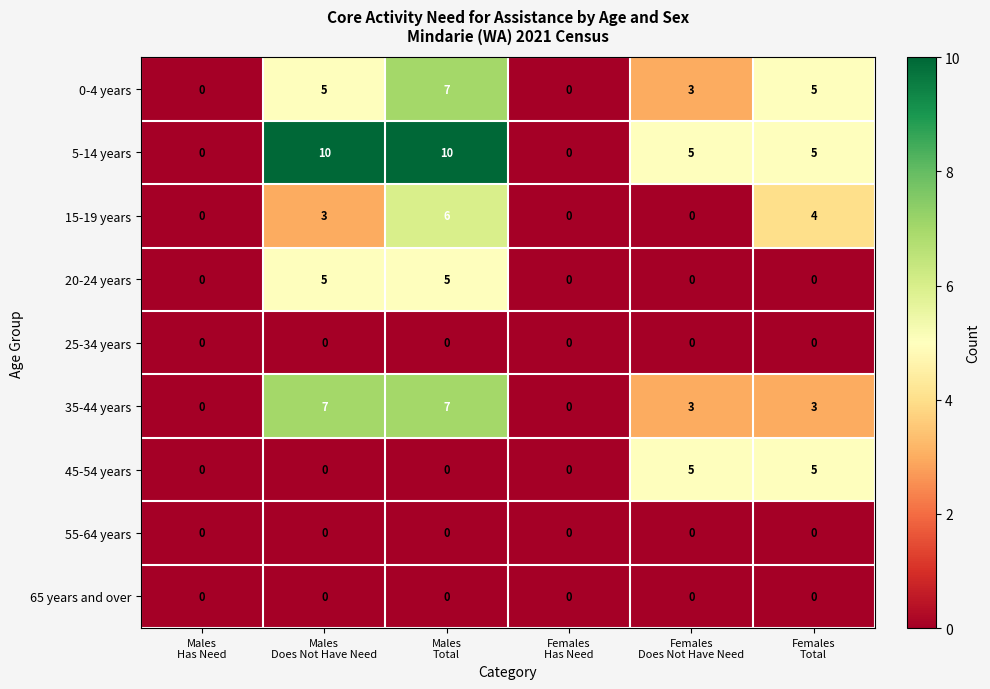

How many distinct data groups are displayed?

9